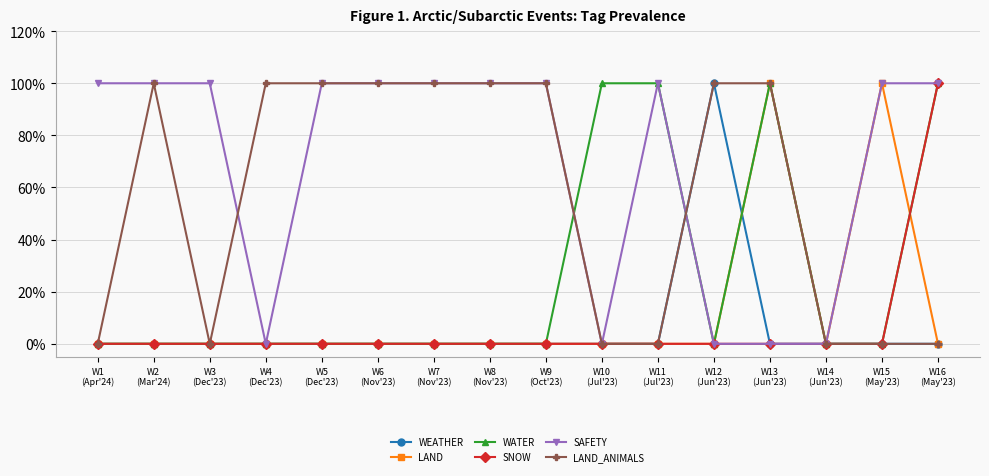

Which series has the largest total across all categories?

SAFETY